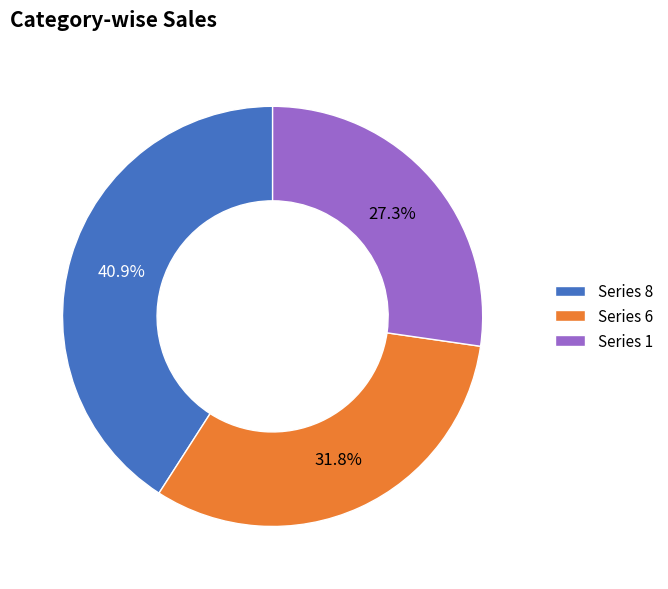

What percentage is NOT represented by Series 1?

72.7%